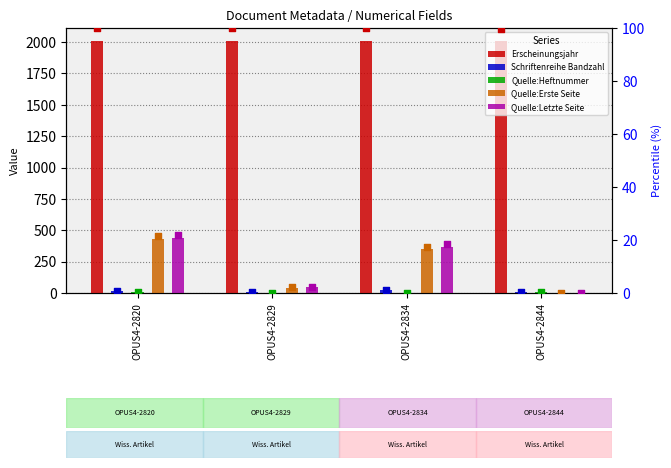

Which series has the widest spread of Y values?

Quelle:Letzte Seite